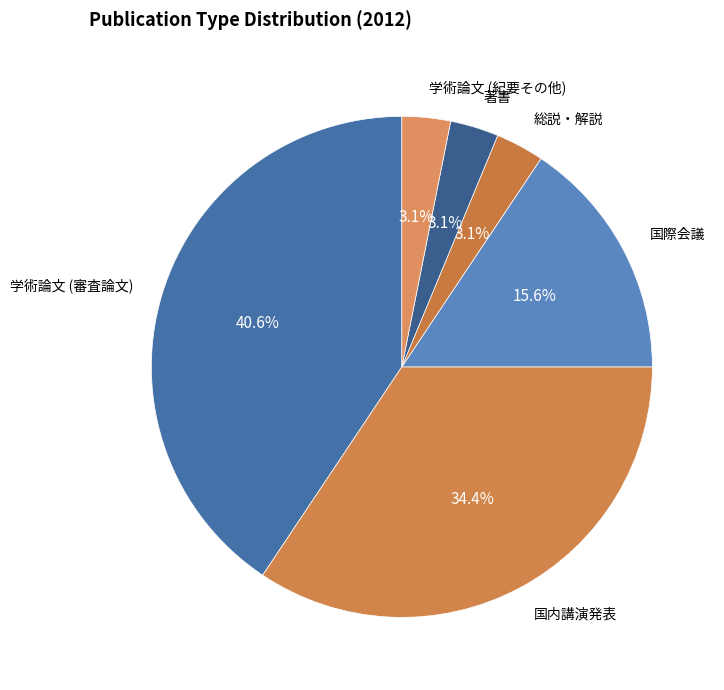

The 著書 slice represents 9% of the pie. True or false?

False